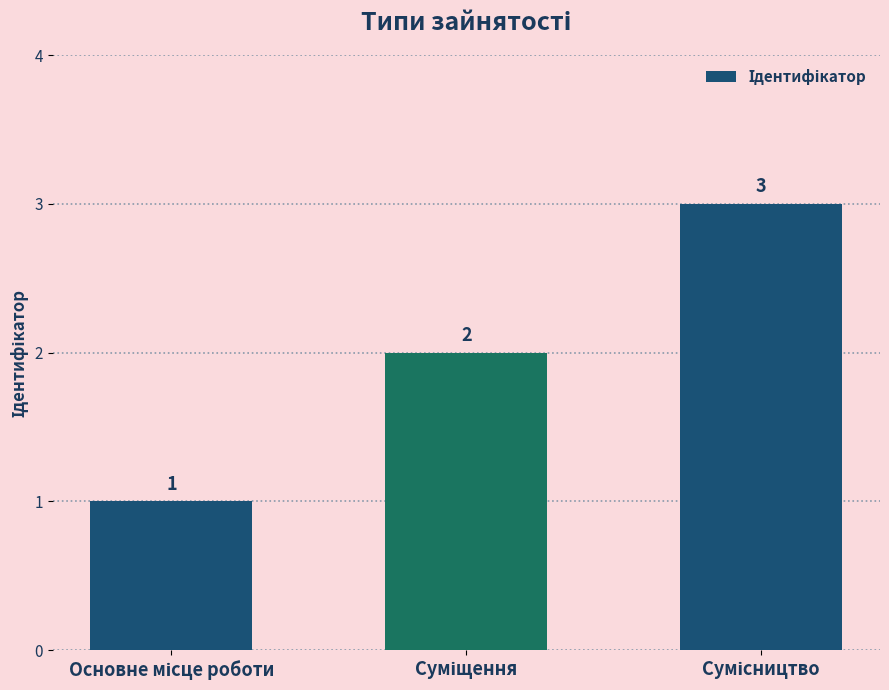

What is the value of the 1st bar from the left?

1